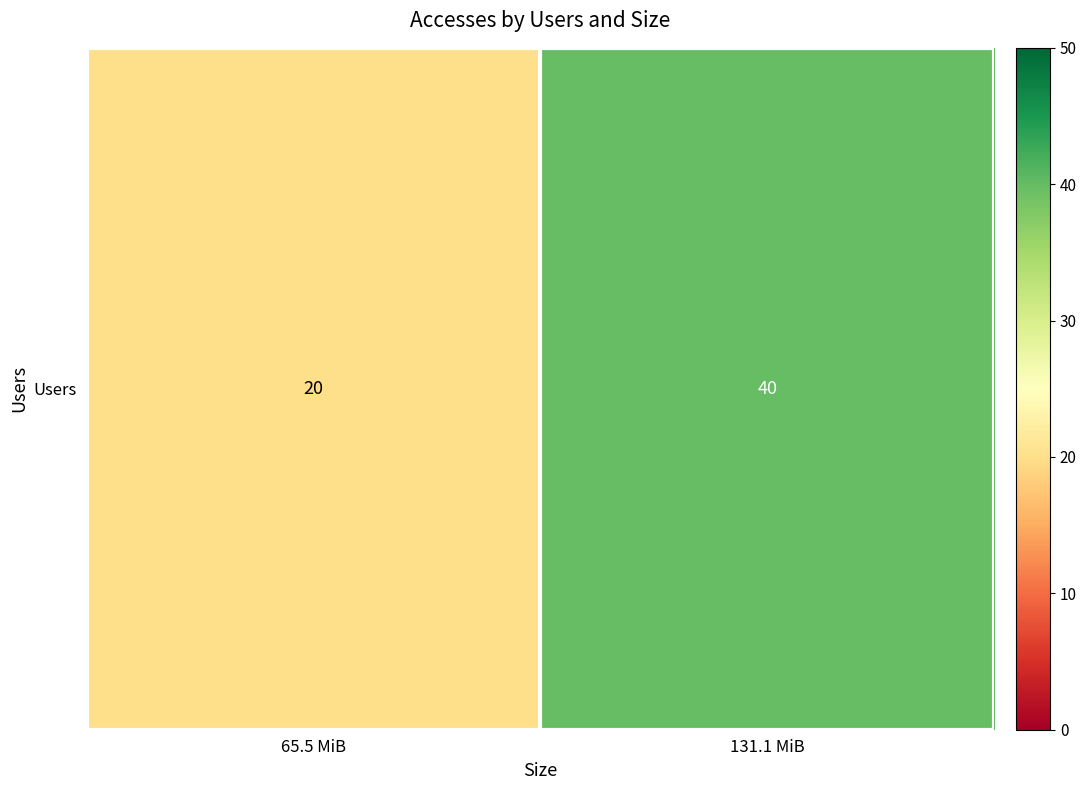

The chart shows a value of 34 at 65.5 MiB. True or false?

False